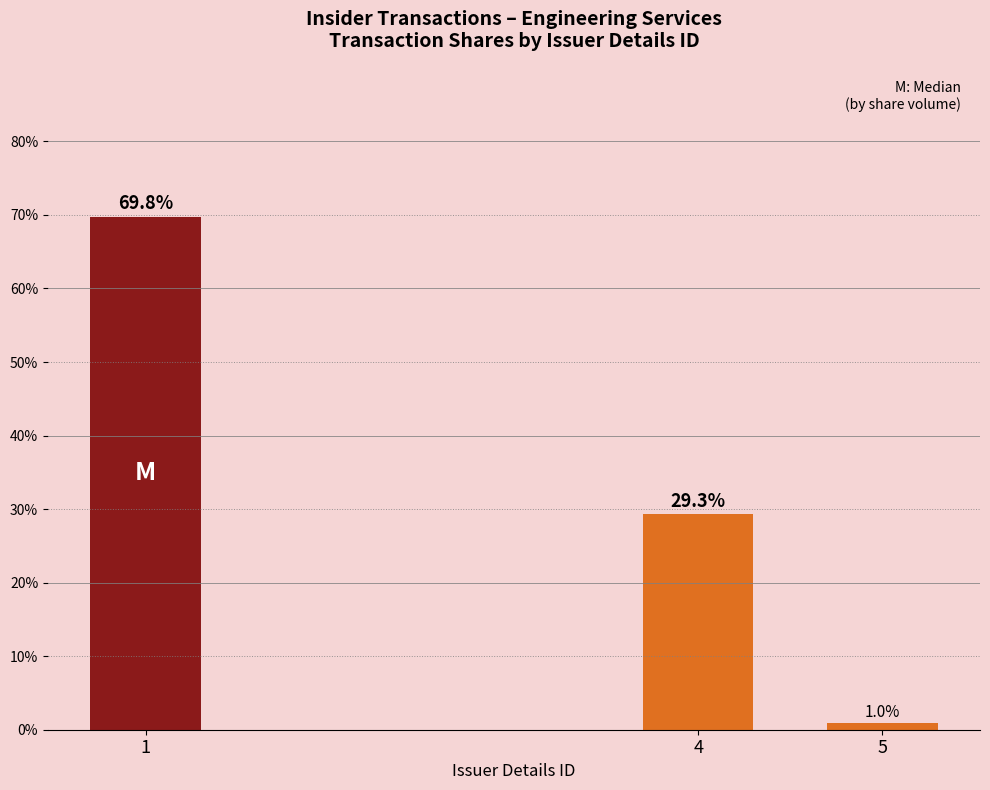

The chart shows a value of 69.8 at 1. True or false?

True